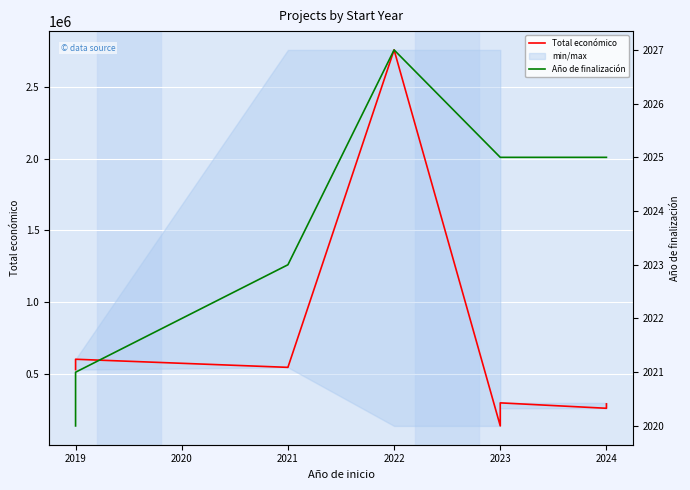

At 2023, list the series in order from largest to smallest.

Total económico, Año de finalización